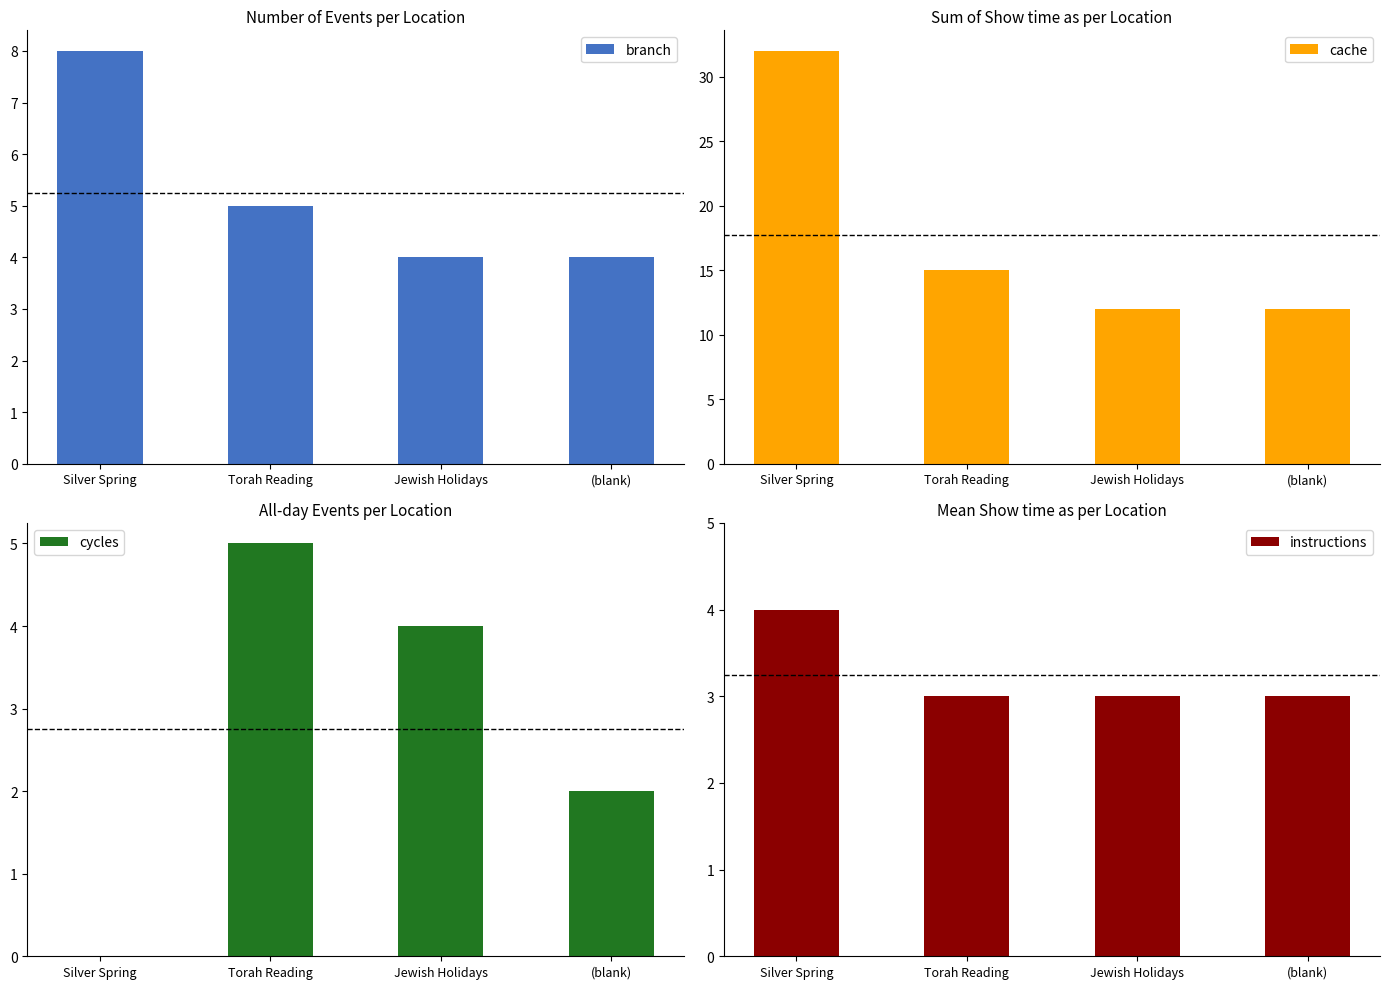

Reading left to right, transcribe all the data shown in this chart.

branch: 8	5	4	4
cache: 32	15	12	12
cycles: 0	5	4	2
instructions: 4	3	3	3